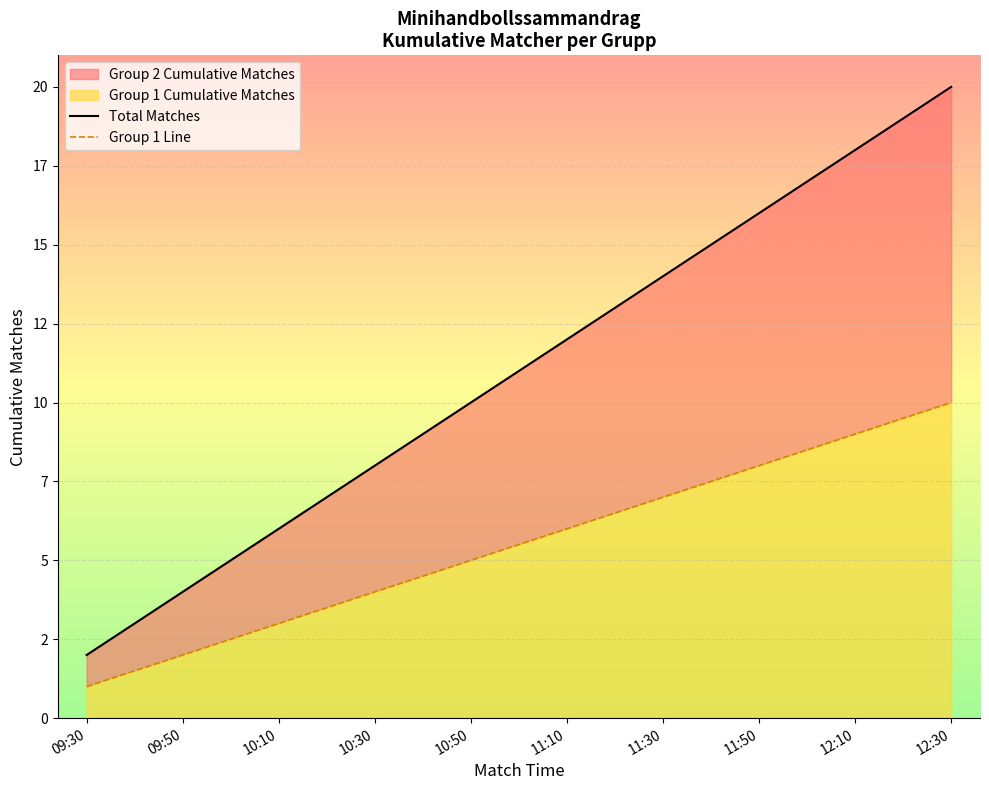

How many values in the Group 1 Line series are below 6?

5